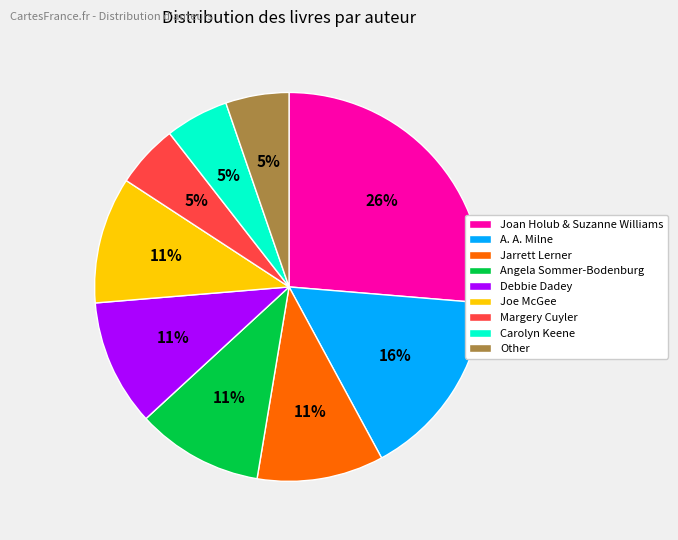

What is the largest slice in the pie chart?

Joan Holub & Suzanne Williams